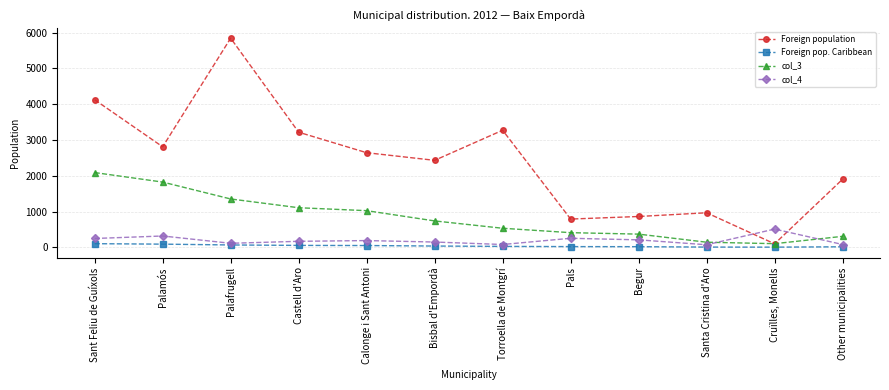

Where does the Foreign pop. Caribbean series first go above 36?

Sant Feliu de Guíxols